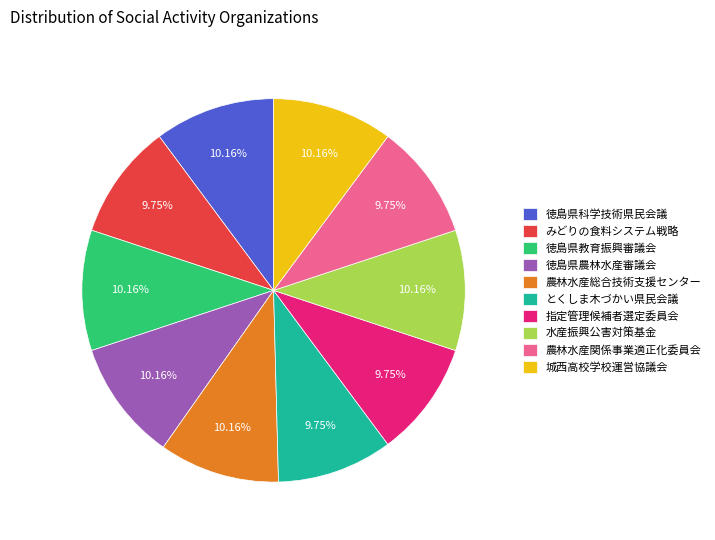

Combined, do 徳島県農林水産審議会 and 城西高校学校運営協議会 account for over 50%?

No